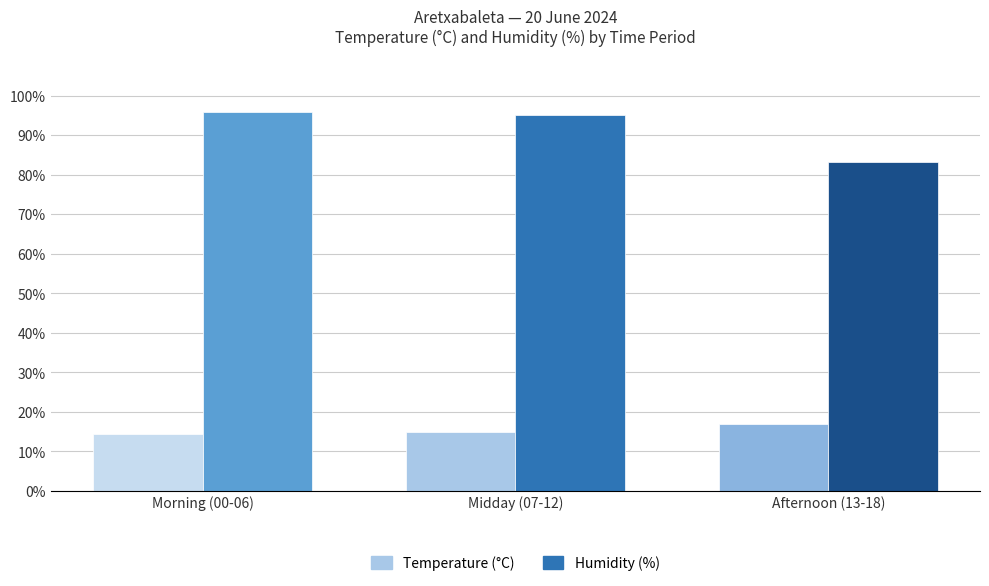

What is the minimum value shown in the chart?

14.5